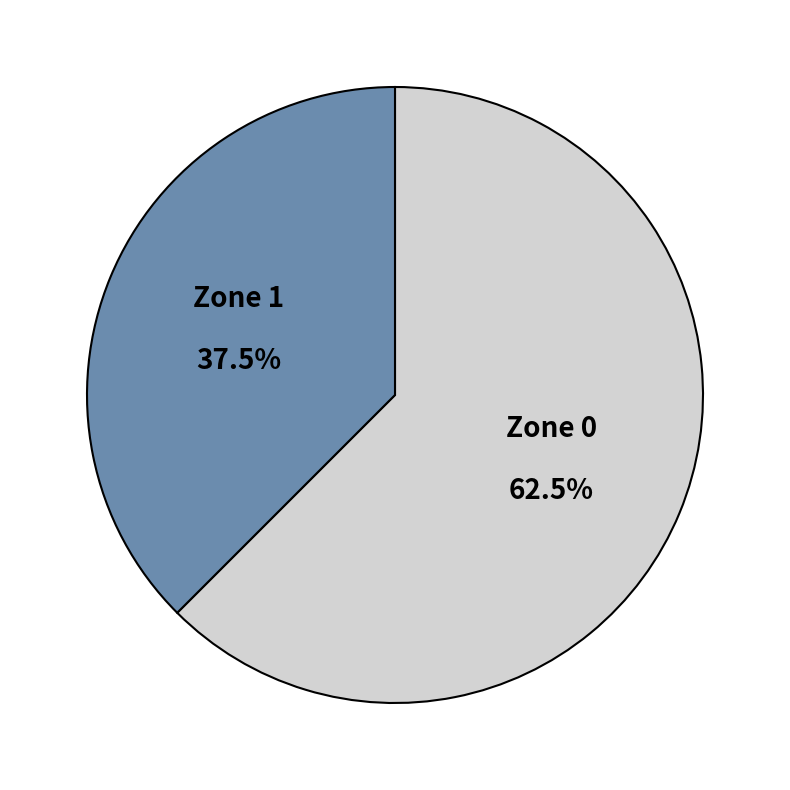

Which has a higher value, Zone 1 or Zone 0?

Zone 0